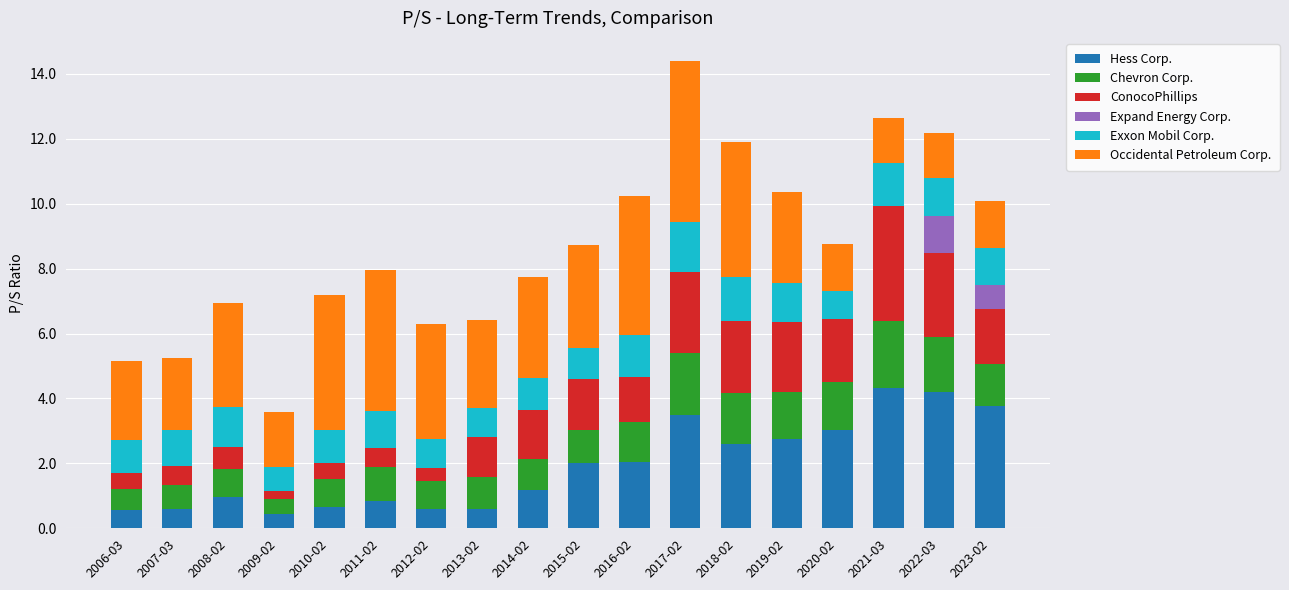

What is the total value across all series at 2006-03?

5.2